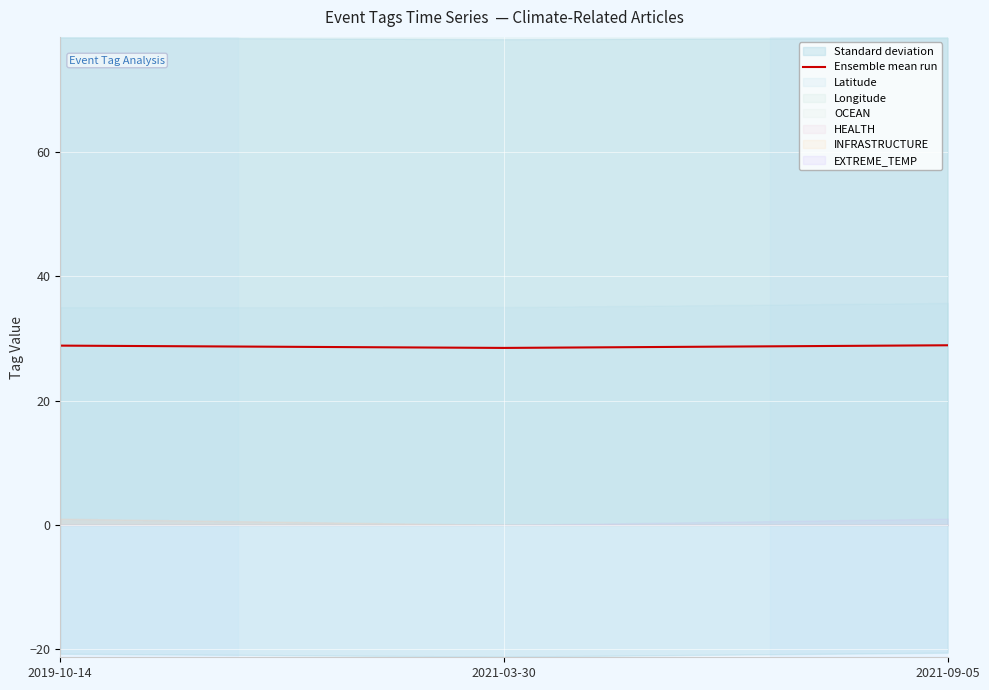

Approximately how many times larger is the value at 2019-10-14 compared to 2021-09-05?

1.0